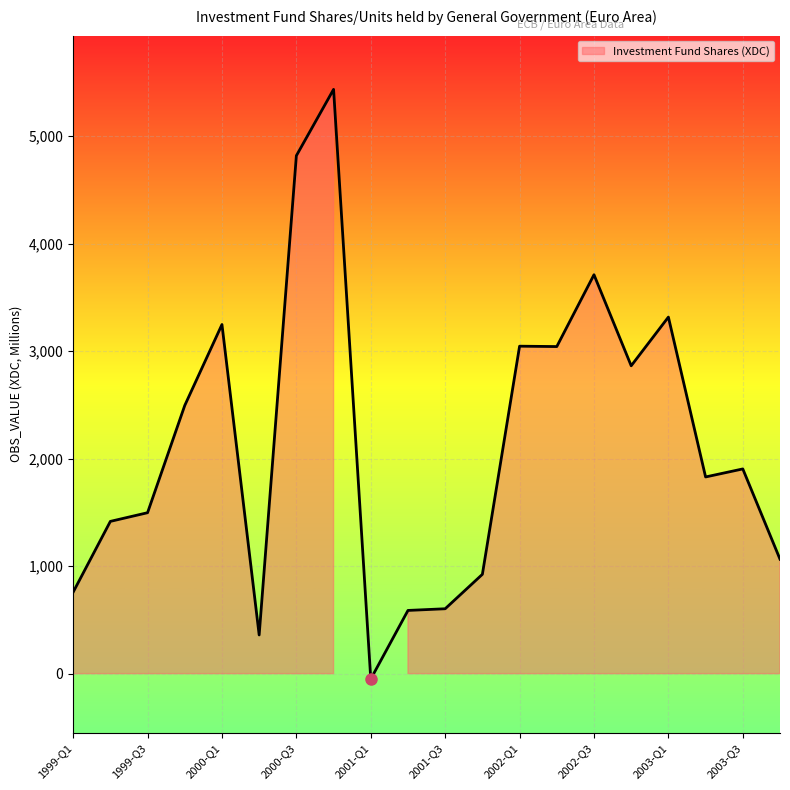

What is the sum of the values at 2001-Q4 and 2001-Q3?

1527.1